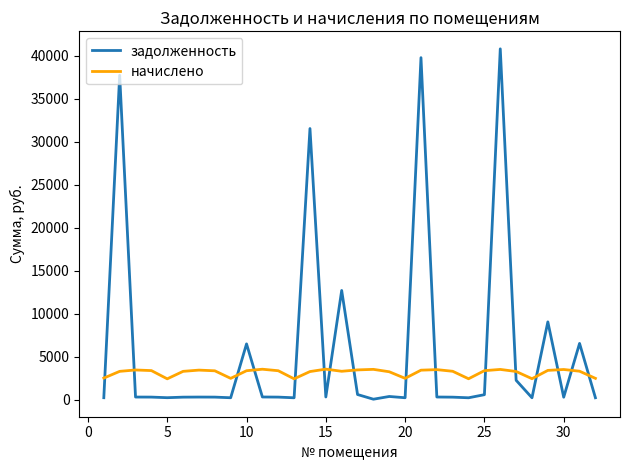

What are all the series names shown in the legend?

задолженность, начислено